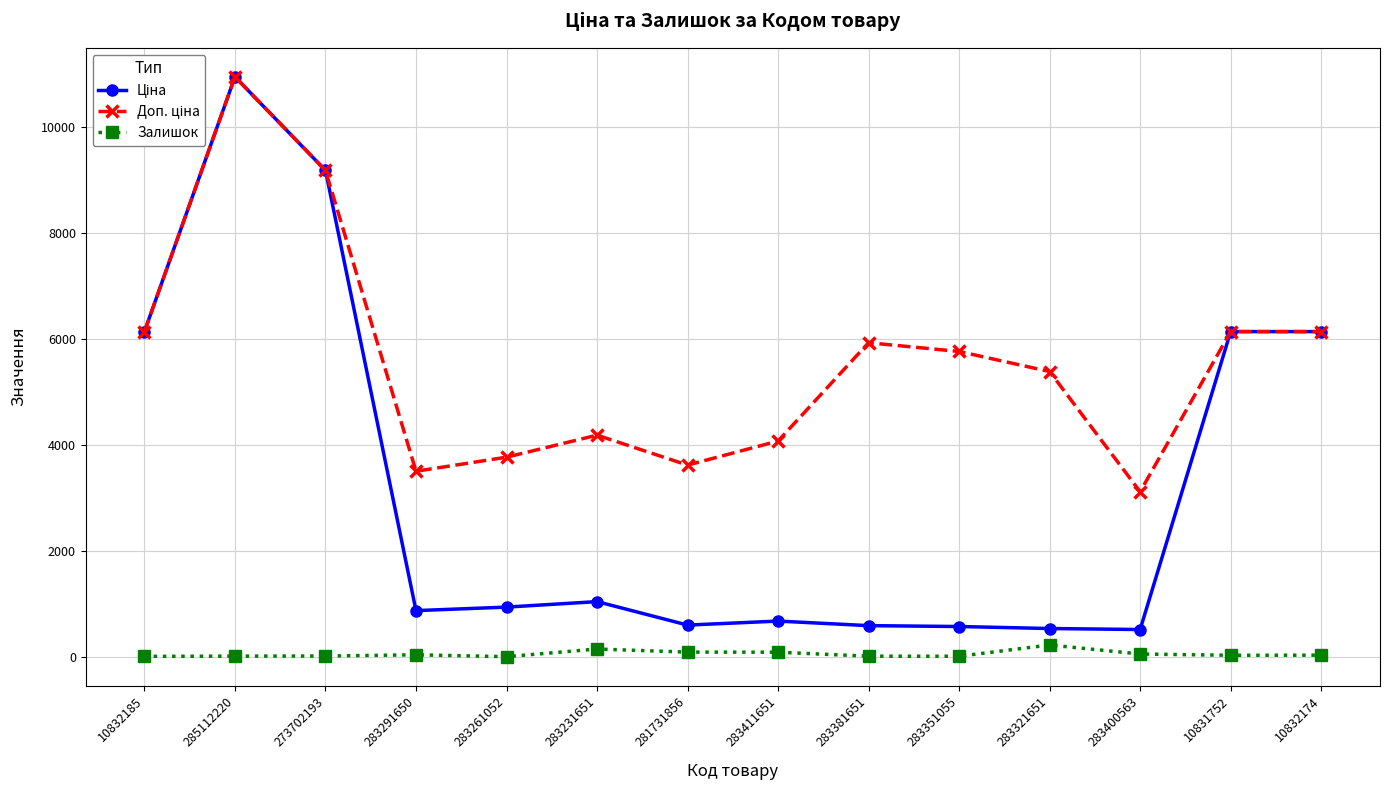

The Залишок series shows 43.0 at 283291650. True or false?

True